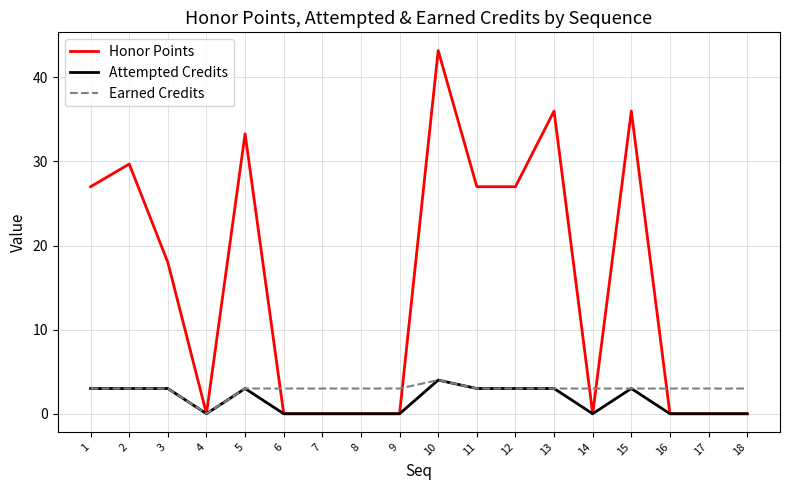

Between 5 and 18, which series saw the biggest shift?

Honor Points